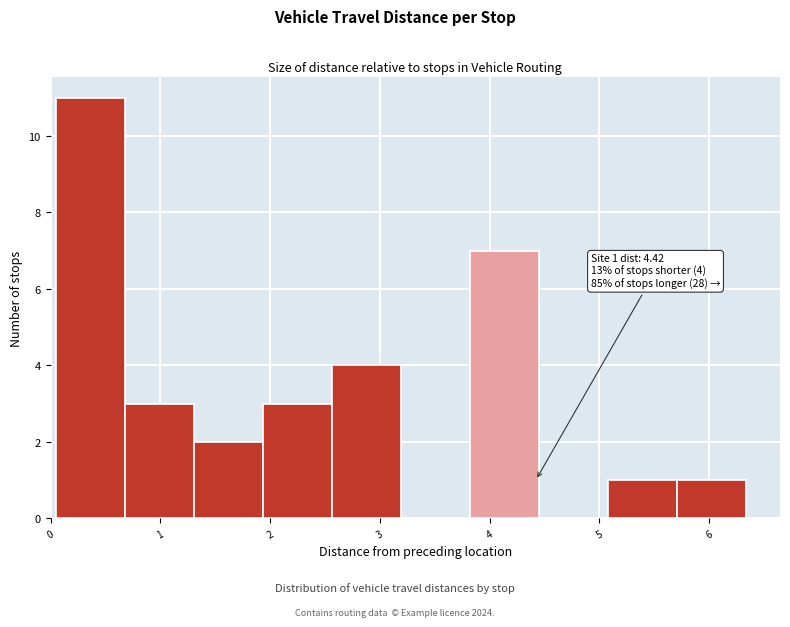

Over which range of the x-axis is the bar tallest?

0.1 to 0.7